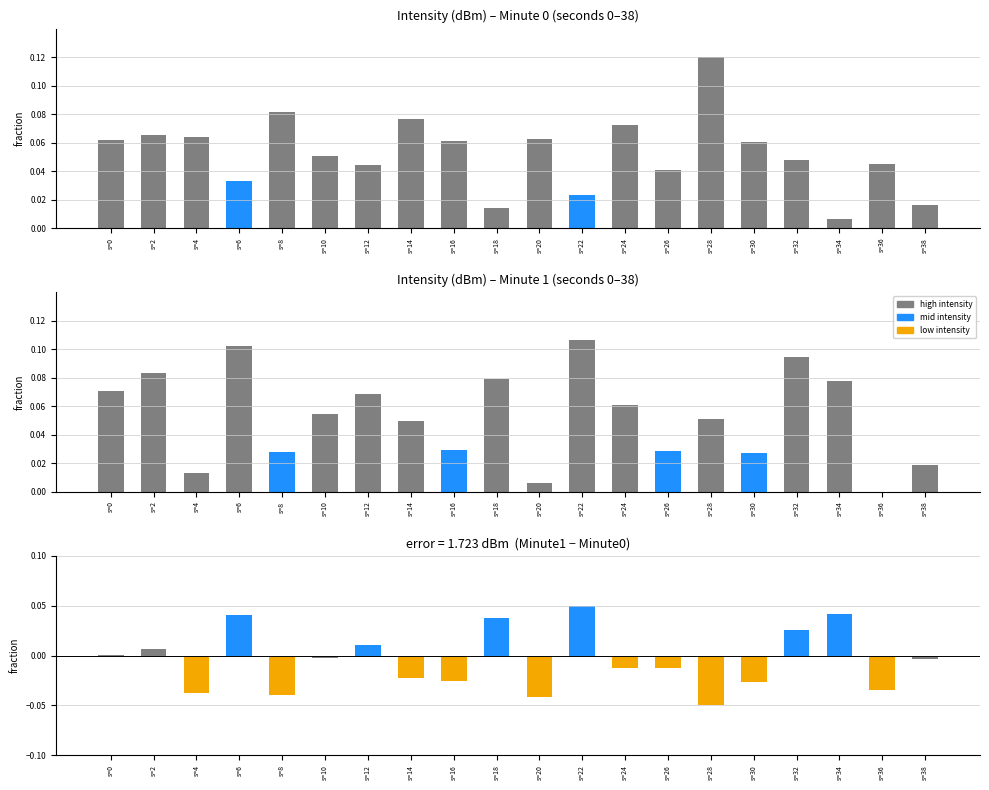

At how many categories does at least one series exceed 0?

20